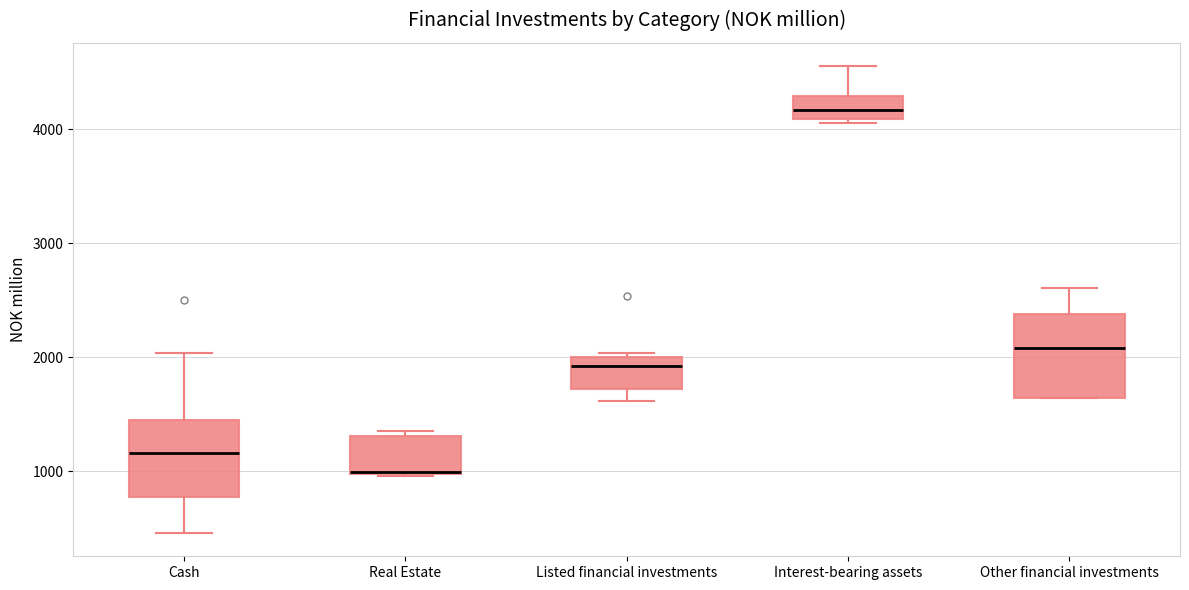

Where does the lower whisker of the box for Listed financial investments end on the y-axis? The values are not printed on the chart, so give them approximately, as read against the axis.

1600